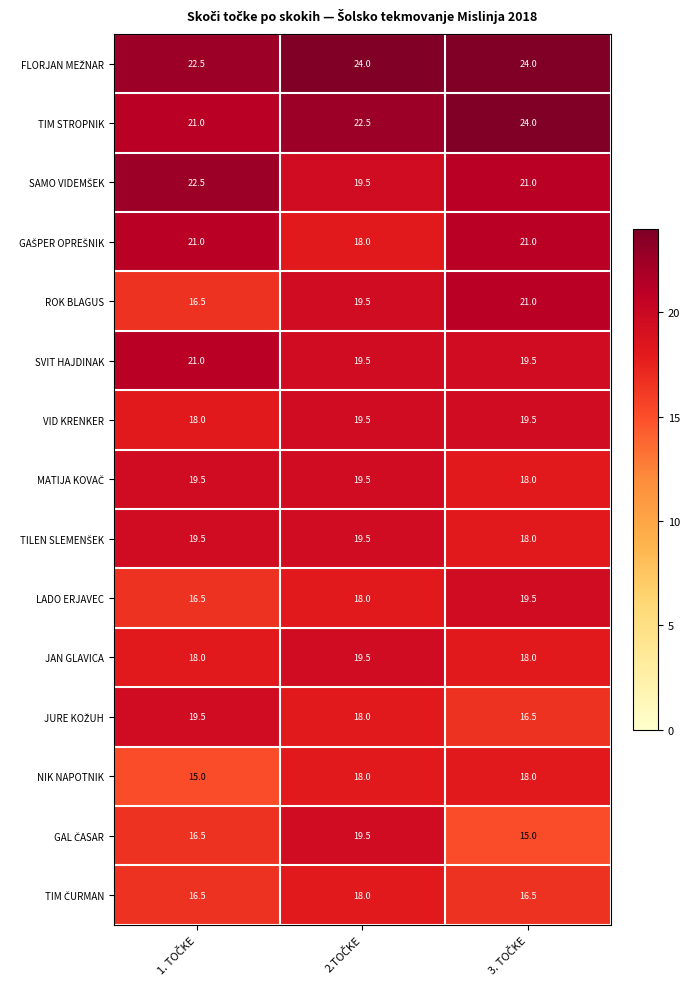

What is the minimum value shown in the chart?

15.0